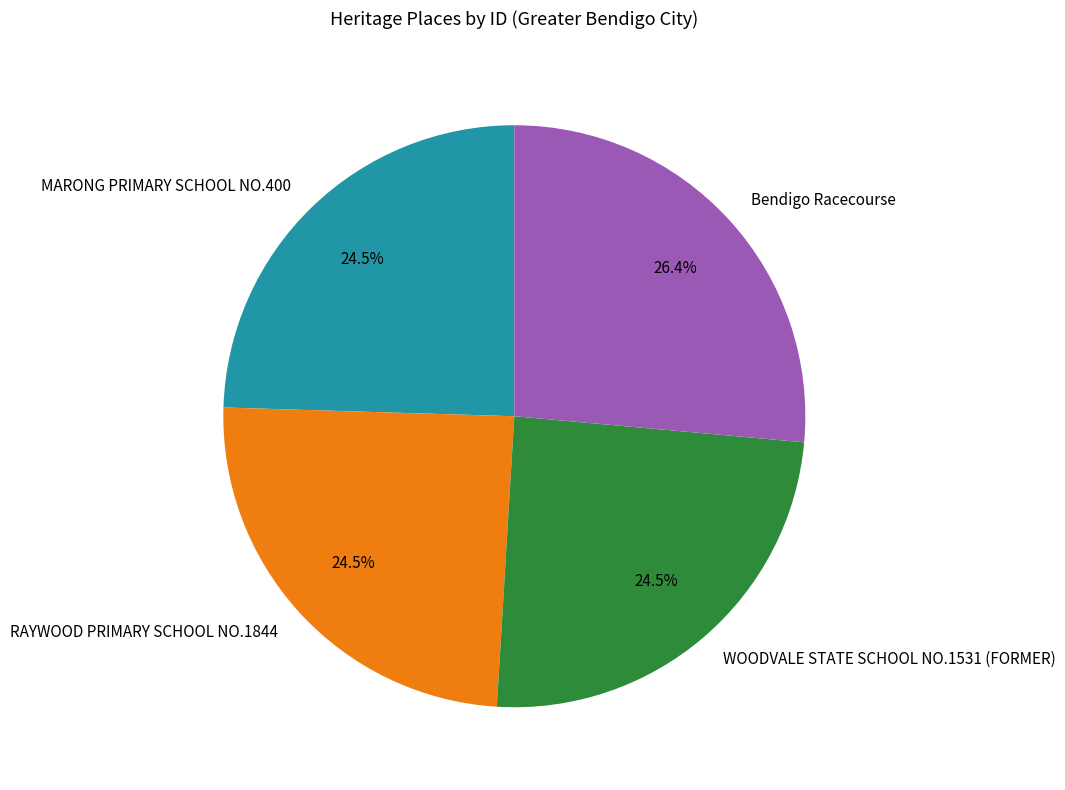

Is the sum of Bendigo Racecourse and RAYWOOD PRIMARY SCHOOL NO.1844 greater than half?

Yes